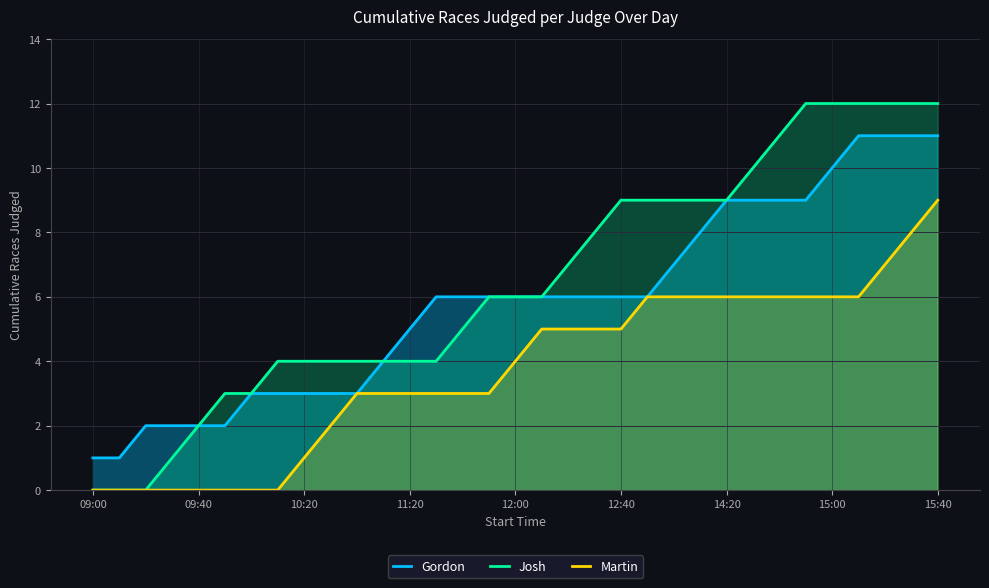

What is the maximum value for Gordon?

11